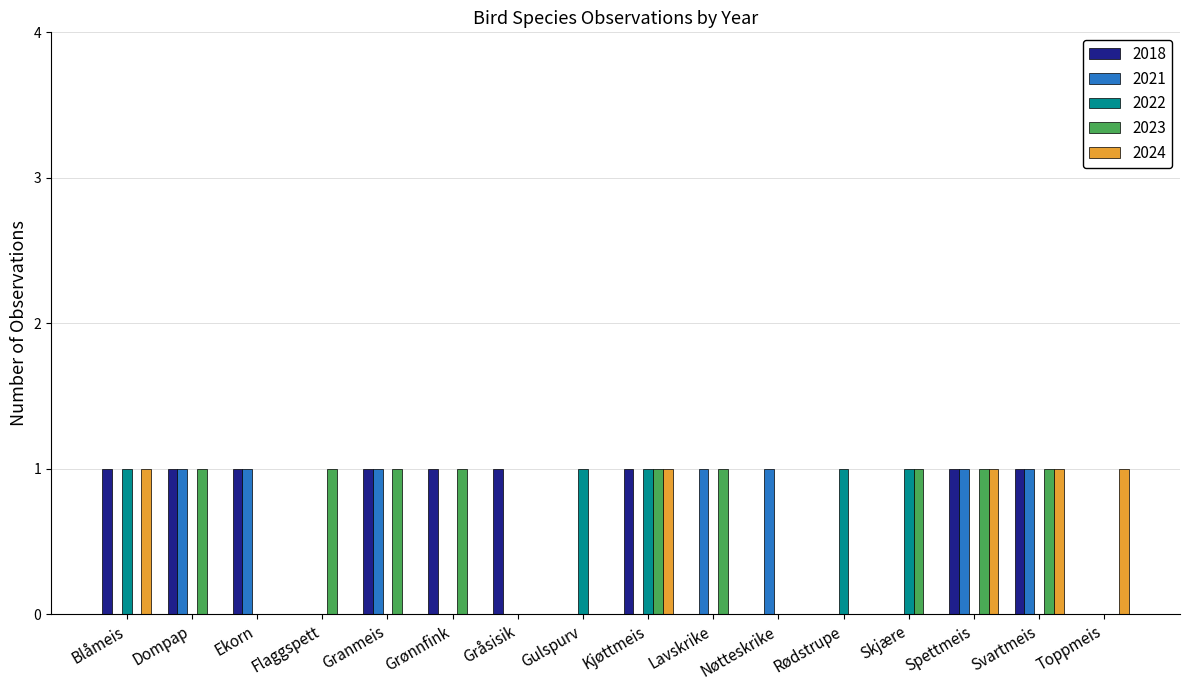

True or false: 2022 has a value of 1 at Granmeis.

False